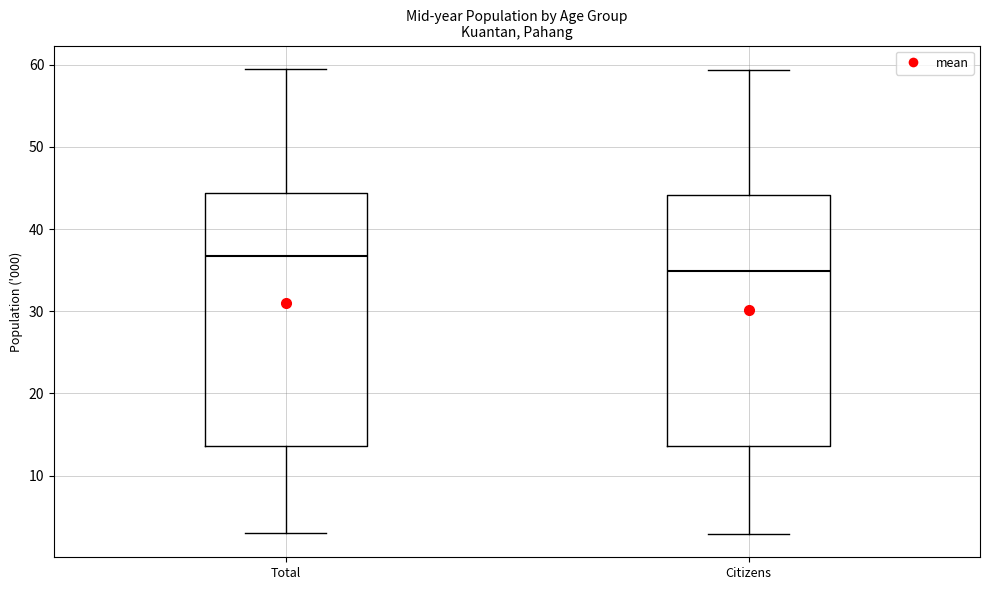

Which box has the highest median line?

Total